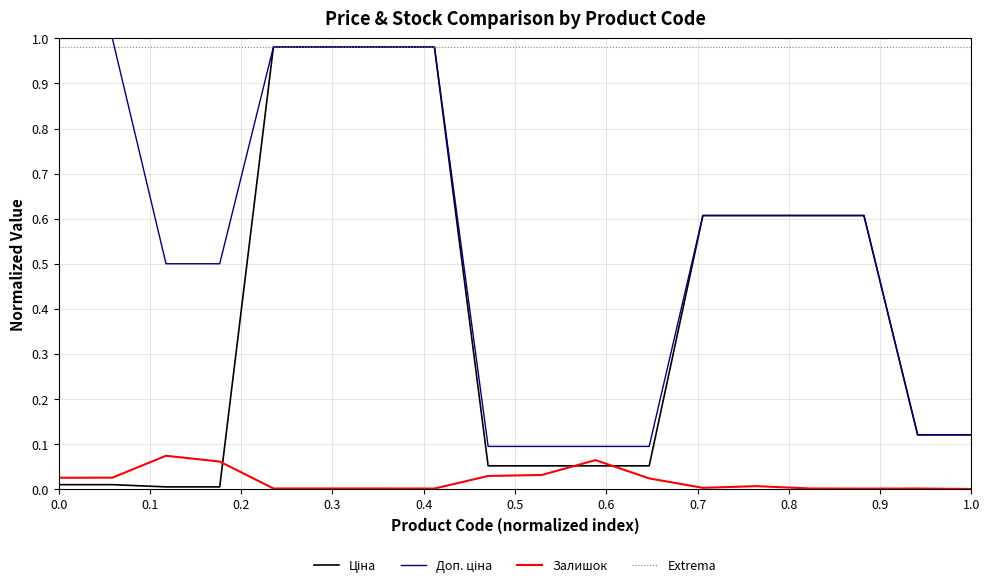

Which series has the largest total across all categories?

Extrema